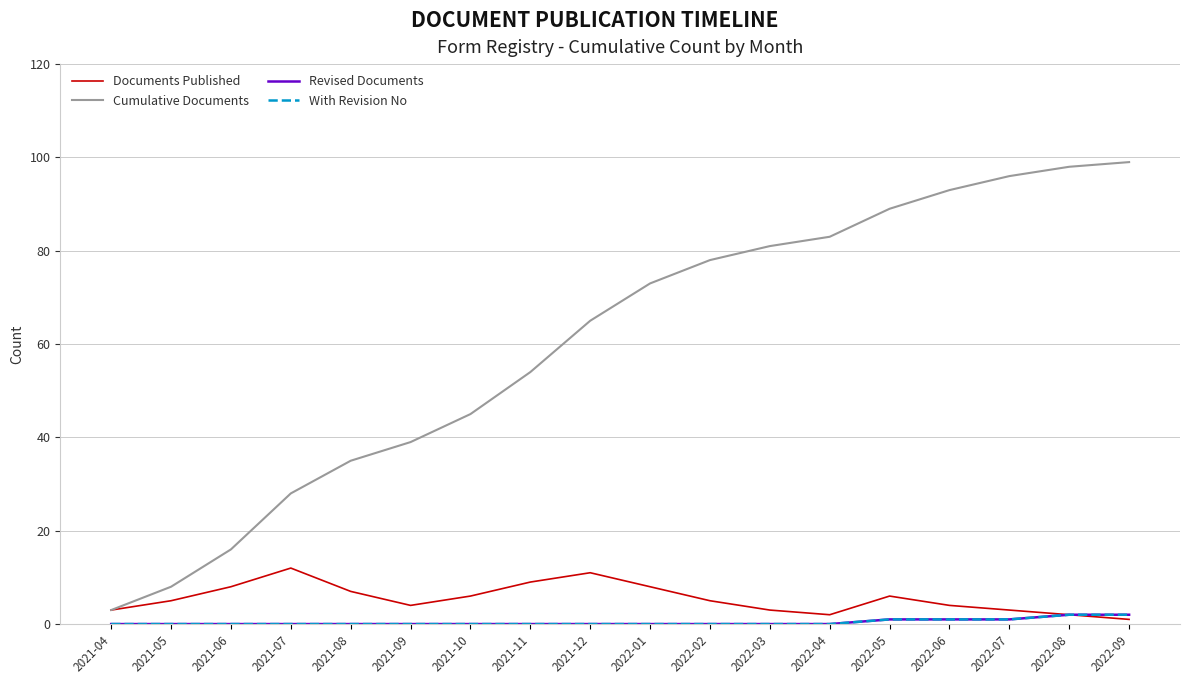

At which category does the chart reach its minimum across all series?

2021-04